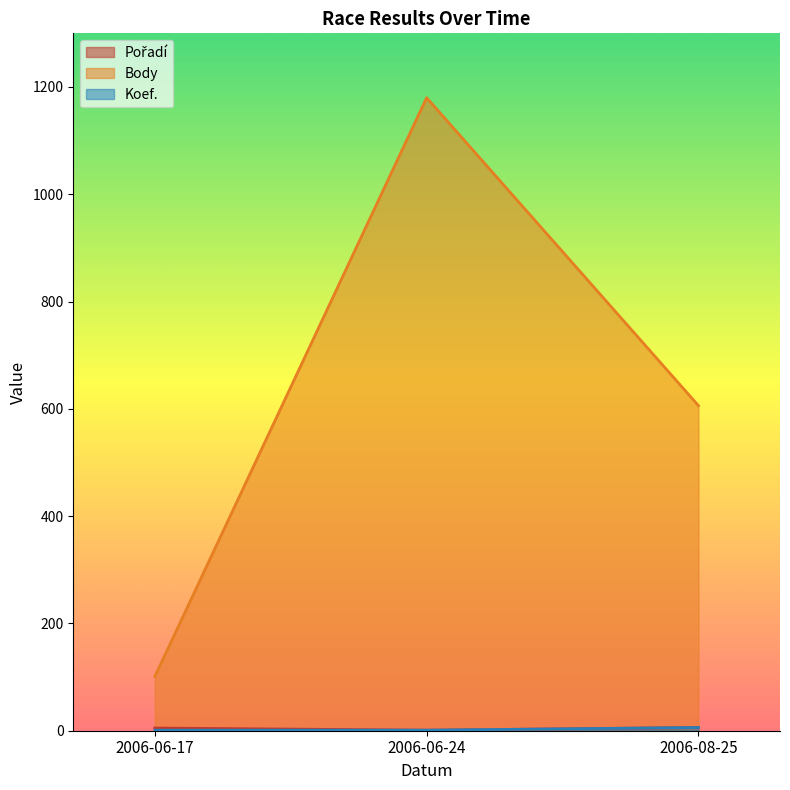

At 2006-06-17, list the series in order from smallest to largest.

Koef., Pořadí, Body